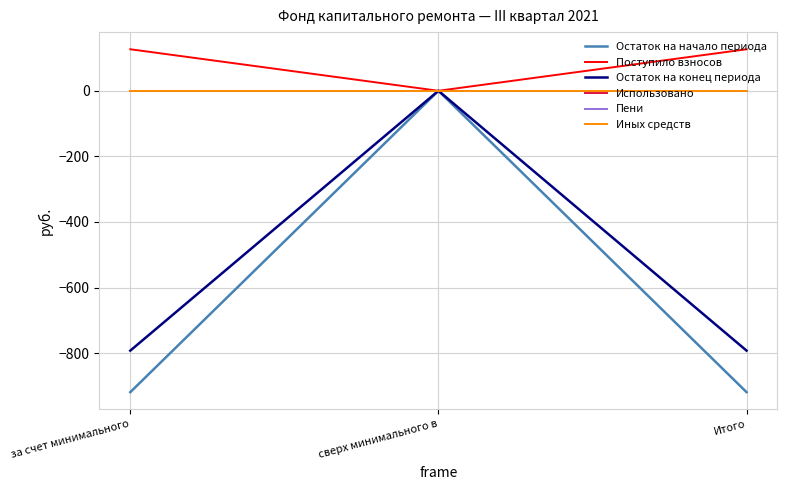

What is the total value across all series at за счет минимального?

-1584.5